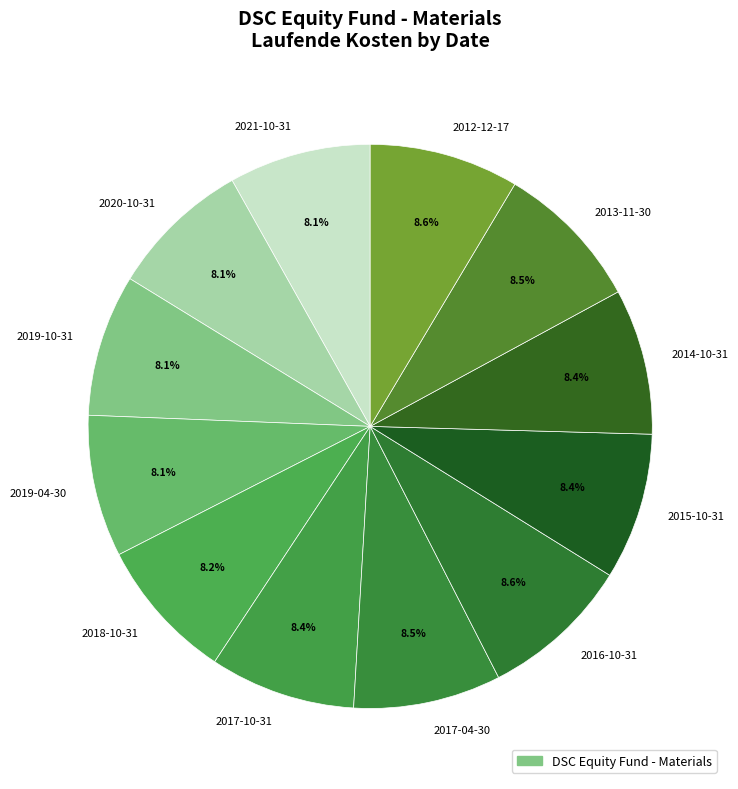

What is the ratio of the value at 2013-11-30 to the value at 2012-12-17?

1.0